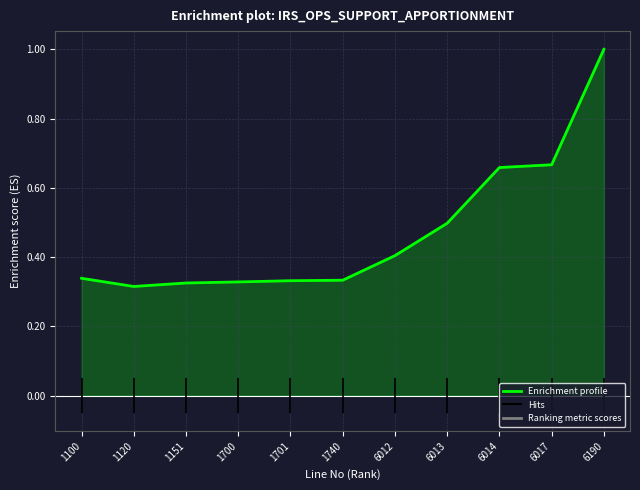

At which category does the chart reach its minimum across all series?

1120